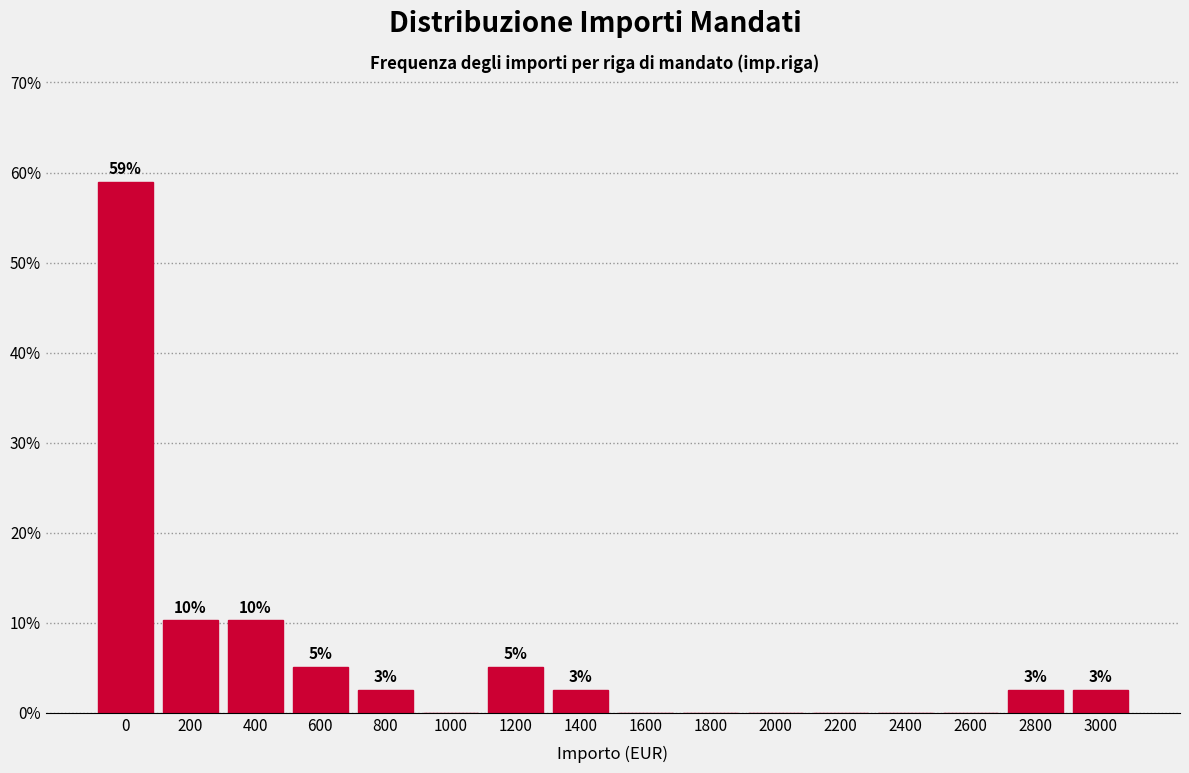

Are the bars horizontal?

No